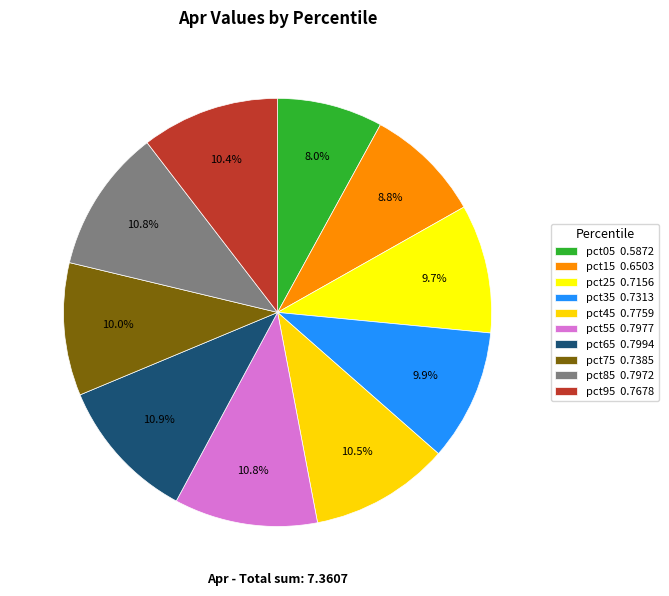

How many segments does this pie chart have?

10